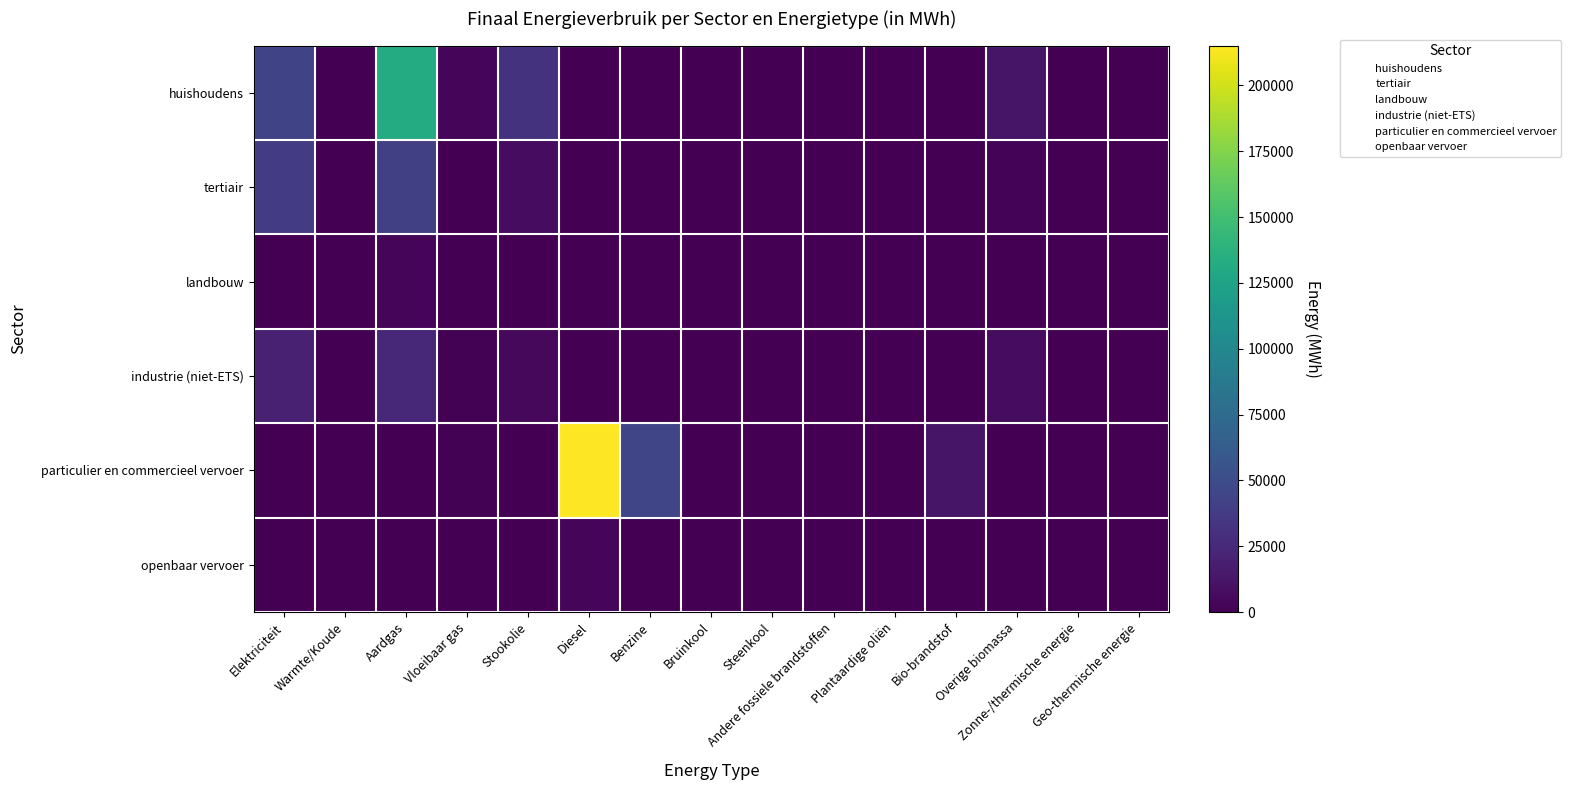

How many categories are shown in the chart?

15